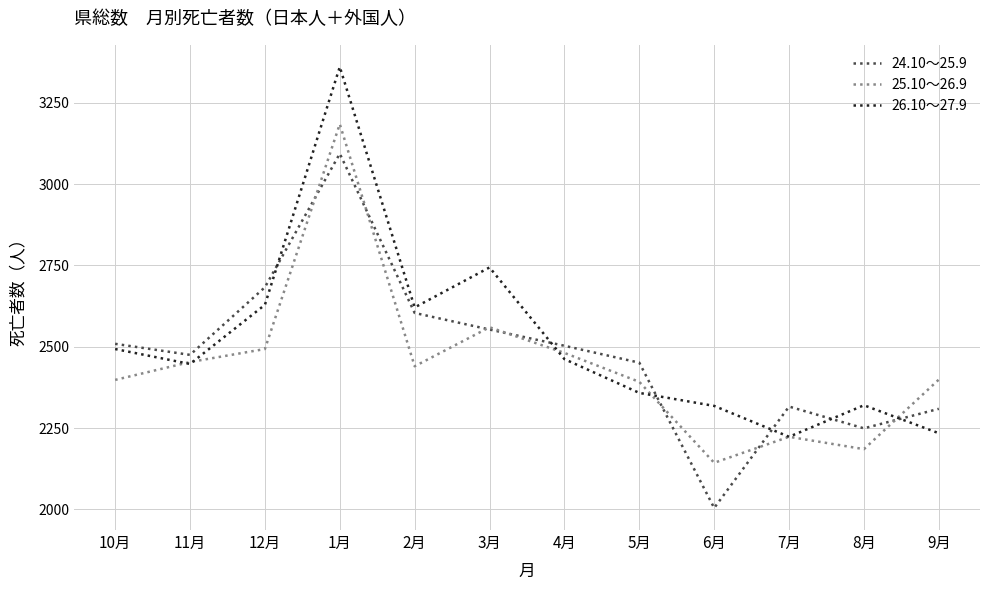

At which category does the chart reach its minimum across all series?

6月